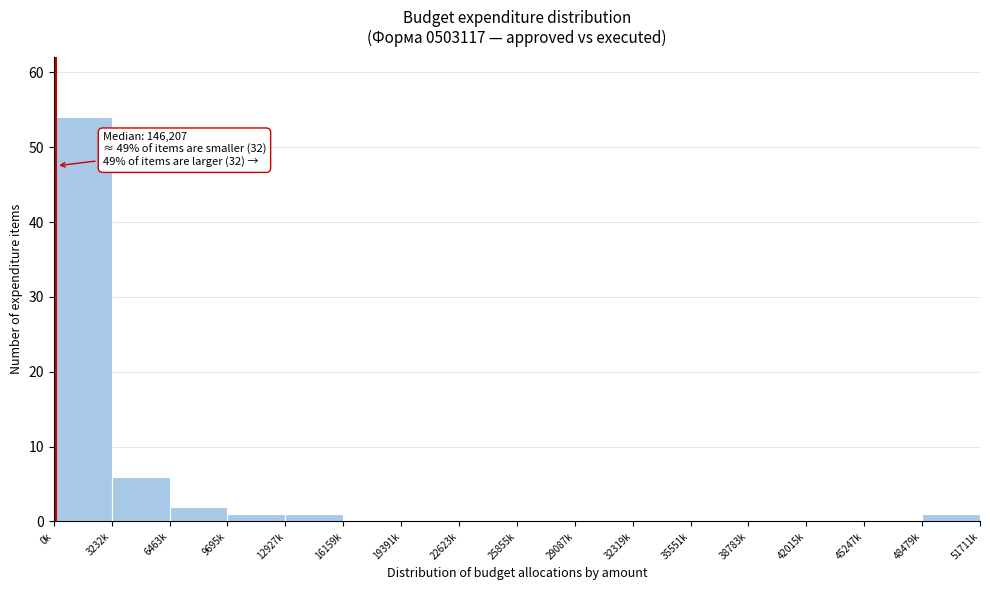

Reading right to left, extract all data points from this chart.

48479k=1	45247k=0	42015k=0	38783k=0	35551k=0	32319k=0	29087k=0	25855k=0	22623k=0	19391k=0	16159k=0	12927k=1	9695k=1	6463k=2	3232k=6	0k=54